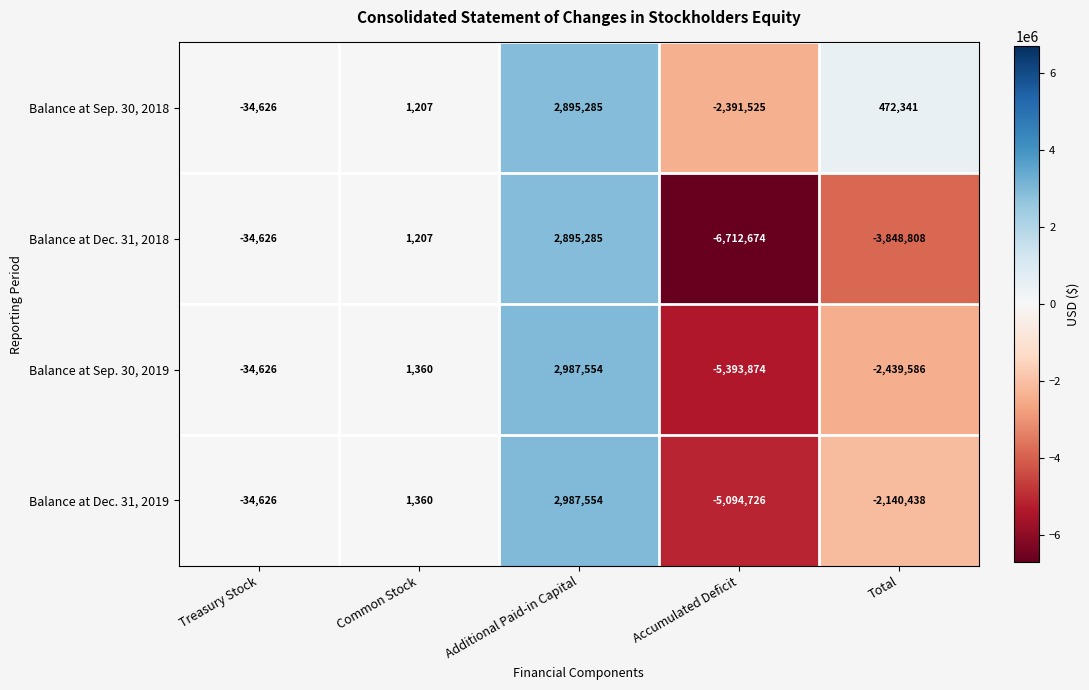

What is the spread (max minus min) of values at Additional Paid-in Capital?

92269